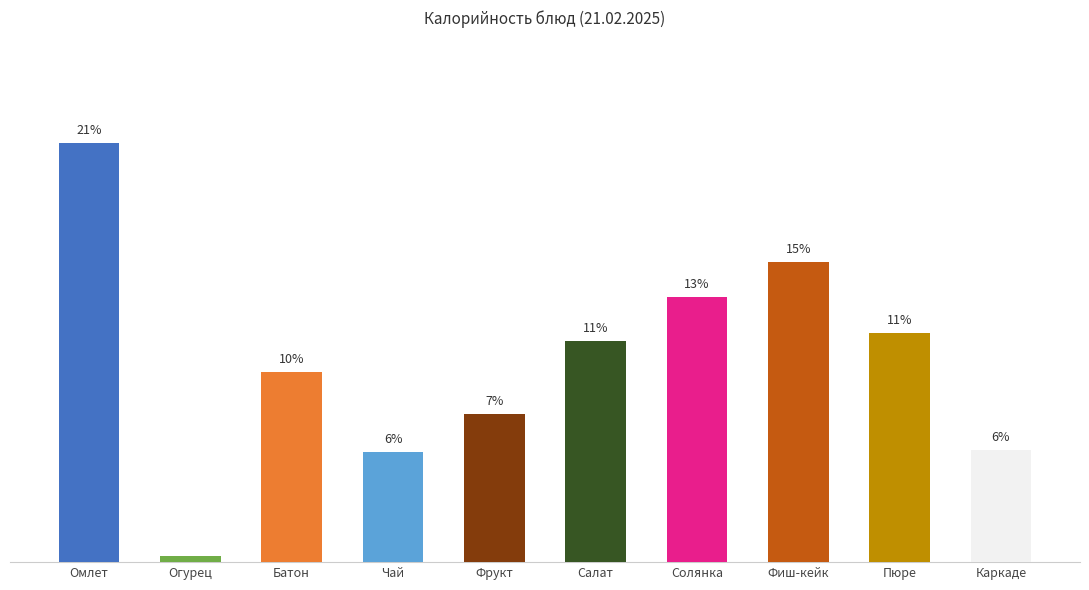

Does the chart contain any negative values?

No